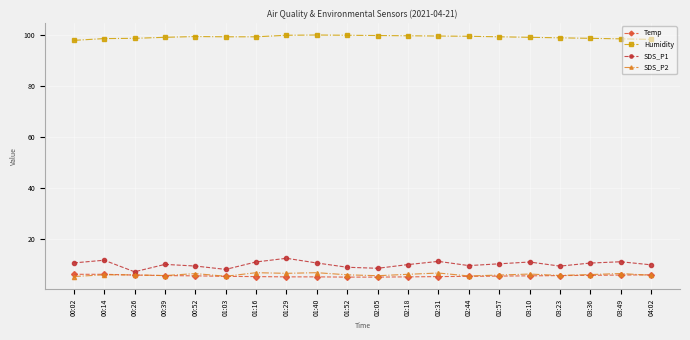

What is the label of the 9th point from the left?

01:40